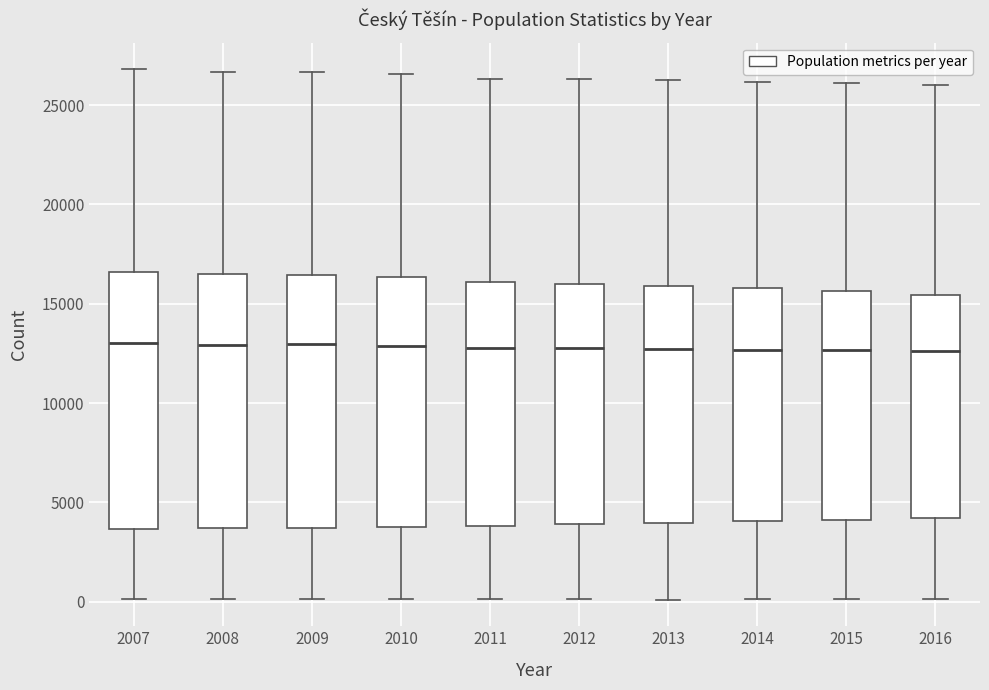

Reading left to right, read every box against the y-axis: the position of its median line, the range the box covers, and the ends of its whiskers. The values are not printed on the chart, so give them approximately, as read against the axis.

2007: median 13000, box 3500 to 16500, whiskers 0 to 27000
2008: median 13000, box 3500 to 16500, whiskers 0 to 26500
2009: median 13000, box 3500 to 16500, whiskers 0 to 26500
2010: median 13000, box 4000 to 16500, whiskers 0 to 26500
2011: median 13000, box 4000 to 16000, whiskers 0 to 26500
2012: median 13000, box 4000 to 16000, whiskers 0 to 26500
2013: median 12500, box 4000 to 16000, whiskers 0 to 26500
2014: median 12500, box 4000 to 16000, whiskers 0 to 26000
2015: median 12500, box 4000 to 15500, whiskers 0 to 26000
2016: median 12500, box 4000 to 15500, whiskers 0 to 26000